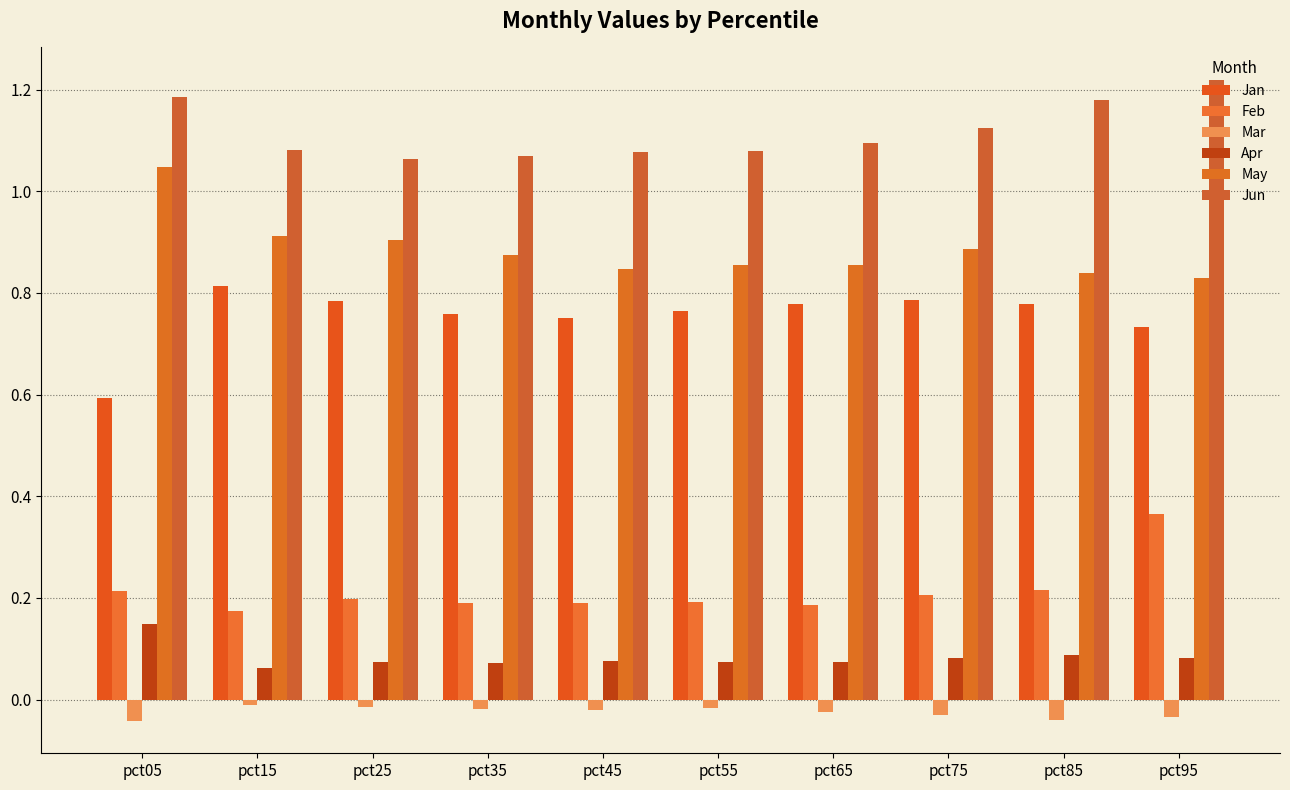

Reading right to left, what are all the values shown in this chart?

Jan: 0.7	0.8	0.8	0.8	0.8	0.8	0.8	0.8	0.8	0.6
Feb: 0.4	0.2	0.2	0.2	0.2	0.2	0.2	0.2	0.2	0.2
Mar: -0.0	-0.0	-0.0	-0.0	-0.0	-0.0	-0.0	-0.0	-0.0	-0.0
Apr: 0.1	0.1	0.1	0.1	0.1	0.1	0.1	0.1	0.1	0.1
May: 0.8	0.8	0.9	0.9	0.9	0.8	0.9	0.9	0.9	1.0
Jun: 1.2	1.2	1.1	1.1	1.1	1.1	1.1	1.1	1.1	1.2